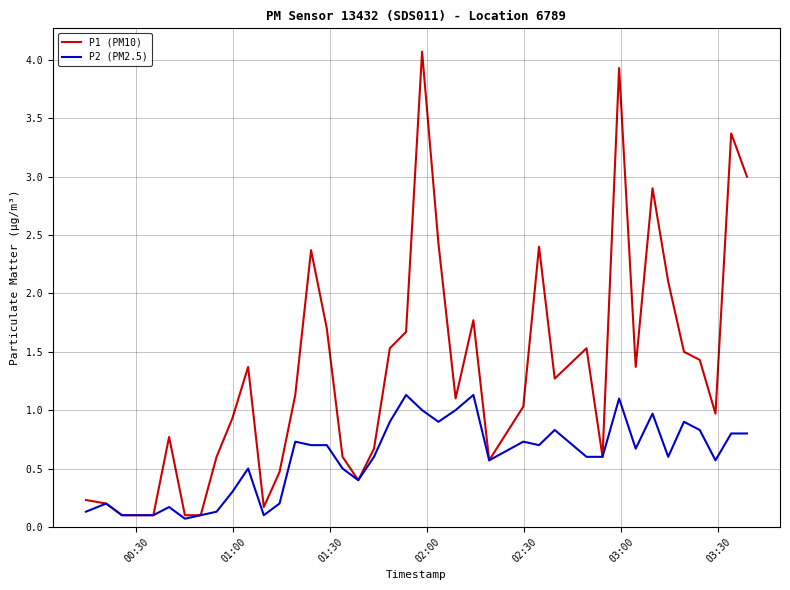

What is the difference between the maximum and second lowest values in the P1 (PM10) series?

4.0